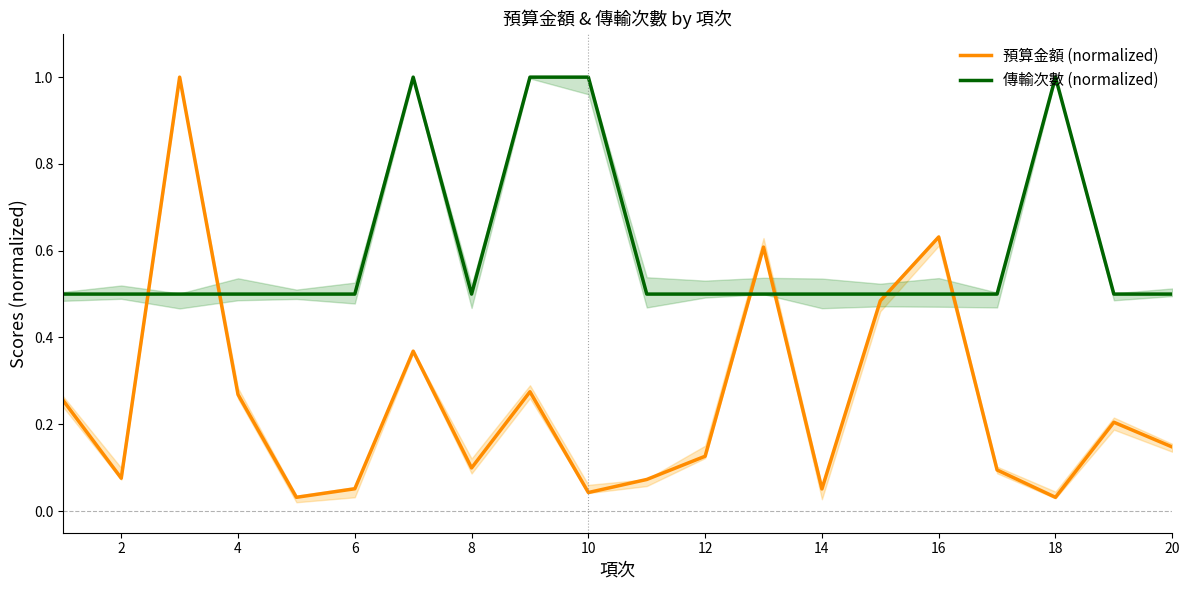

How many intersections are there between 傳輸次數 (normalized) and 預算金額 (normalized)?

6